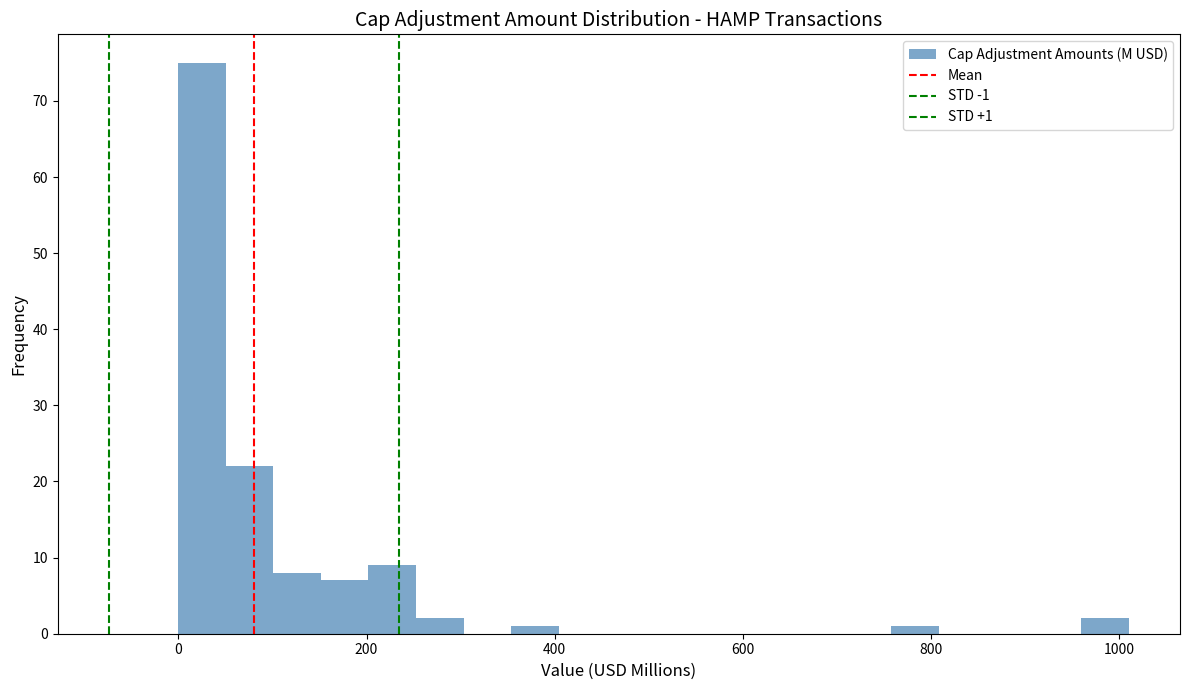

Around what value on the x-axis is the tallest bar? Give the approximate position of its centre, as read against the axis.

20